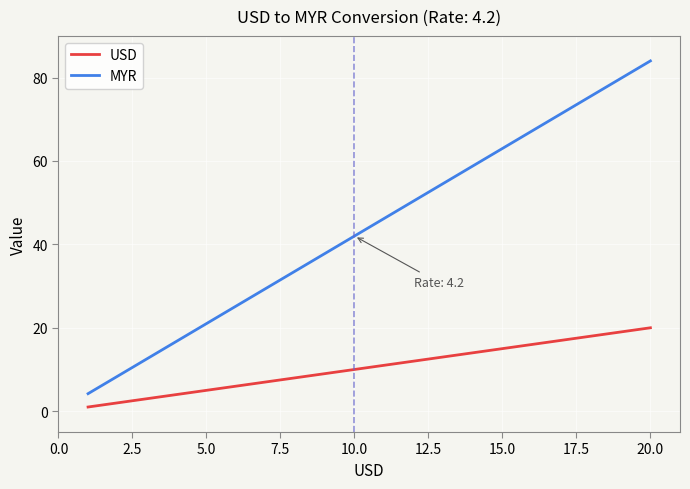

Rank the series by their maximum value, from highest to lowest.

MYR, USD